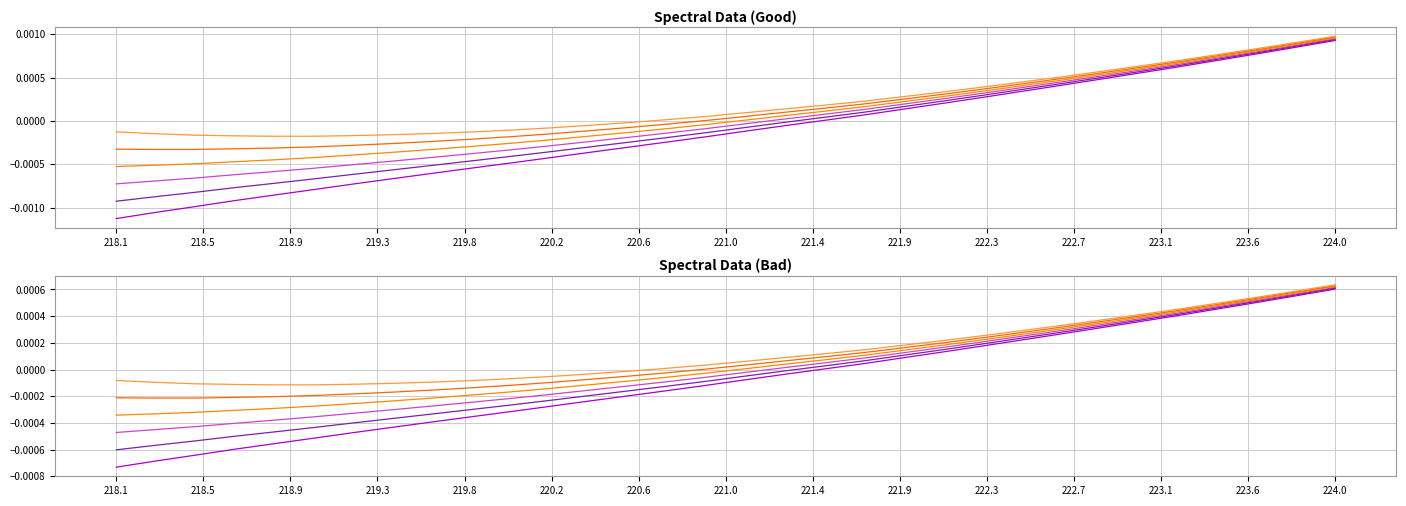

Which series has the largest total across all categories?

Series 6